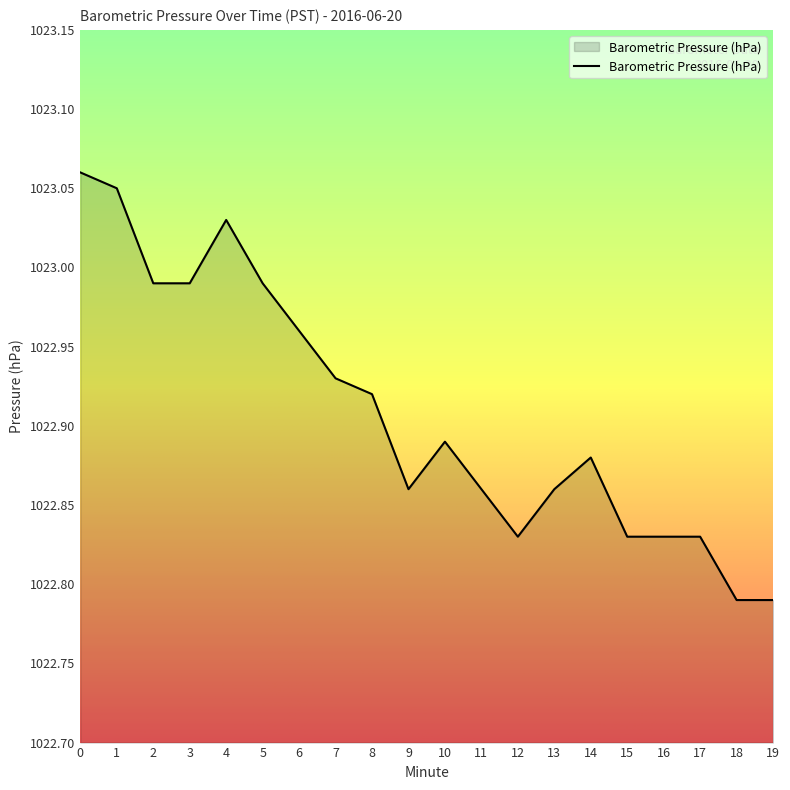

True or false: the data shows 1701.9 at 9.

False